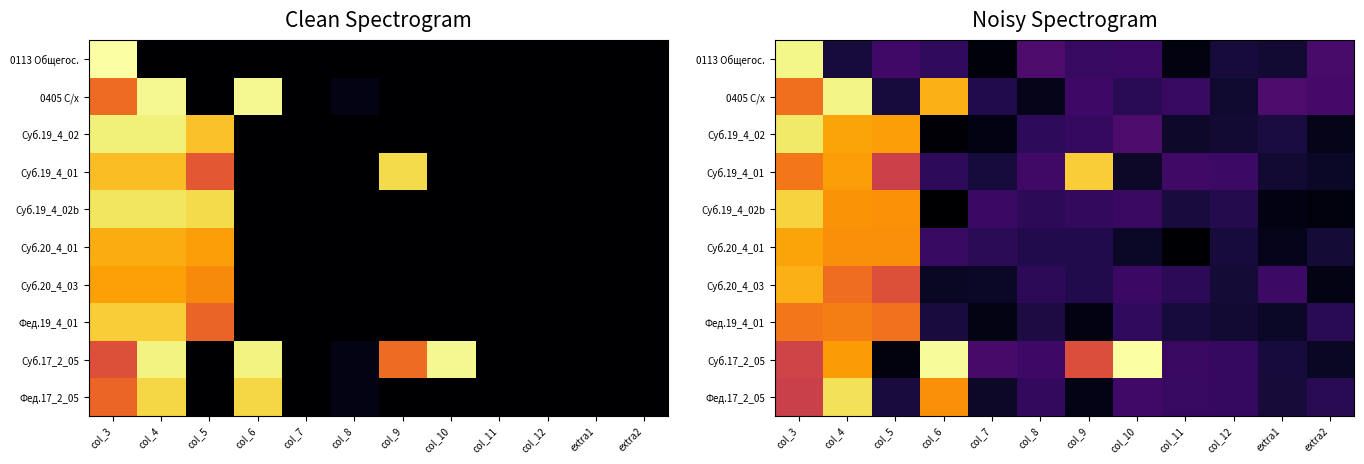

Count the number of categories in the chart.

12